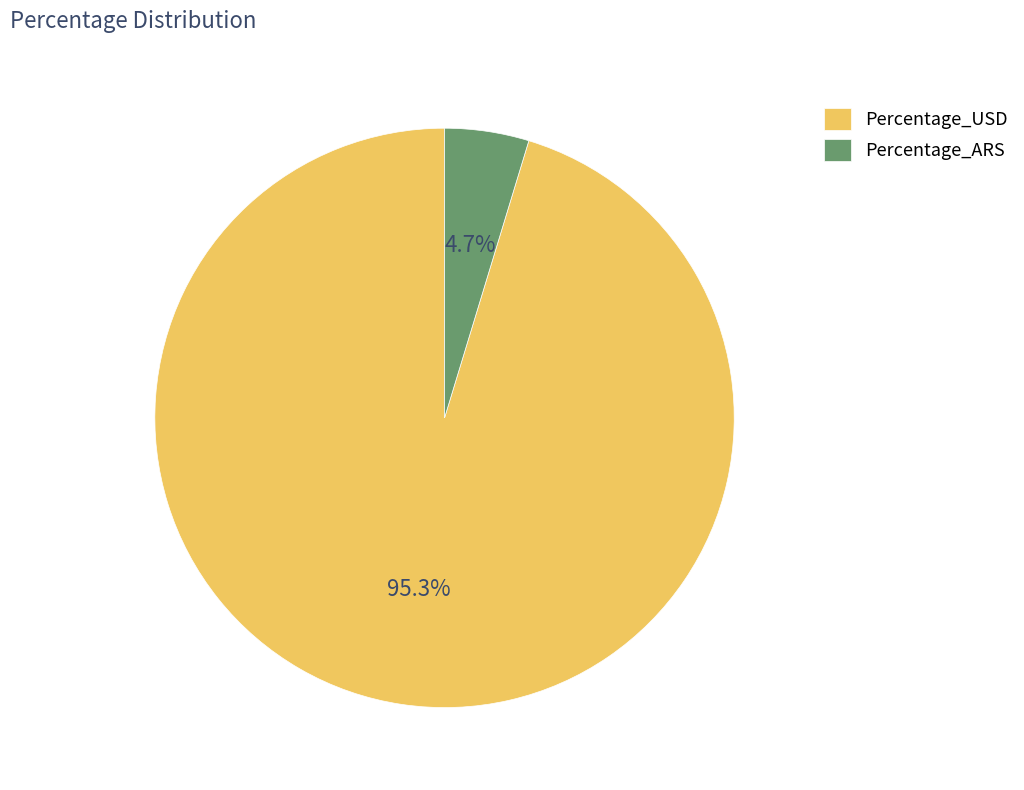

To the nearest percent, what is the difference between the largest and smallest slice percentages?

91%